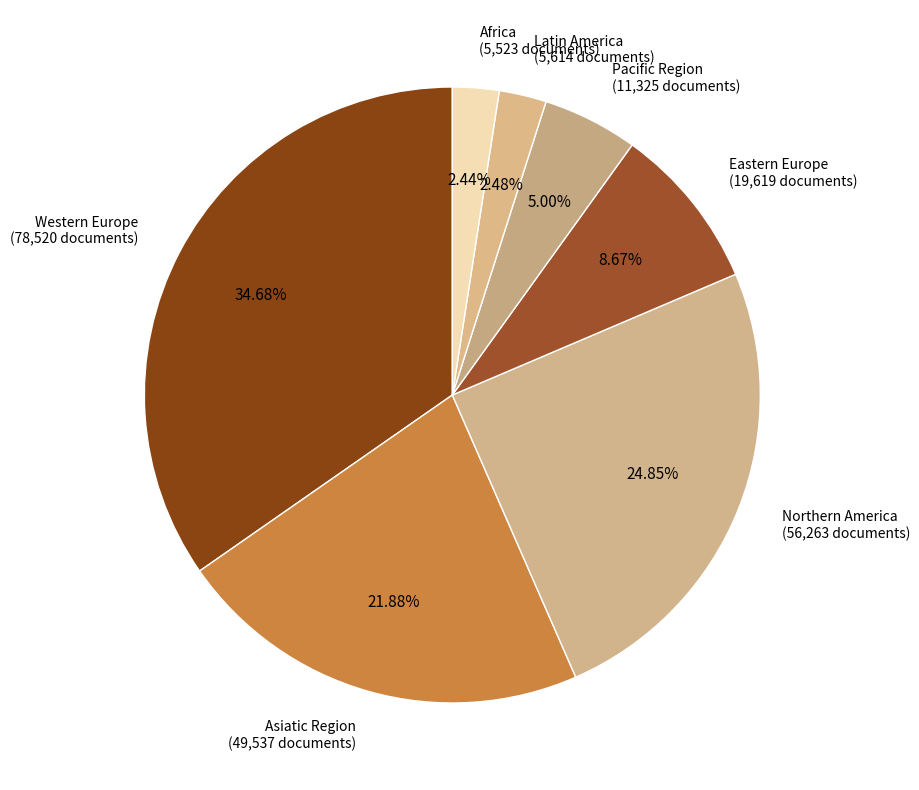

Is there a majority slice in this chart?

No